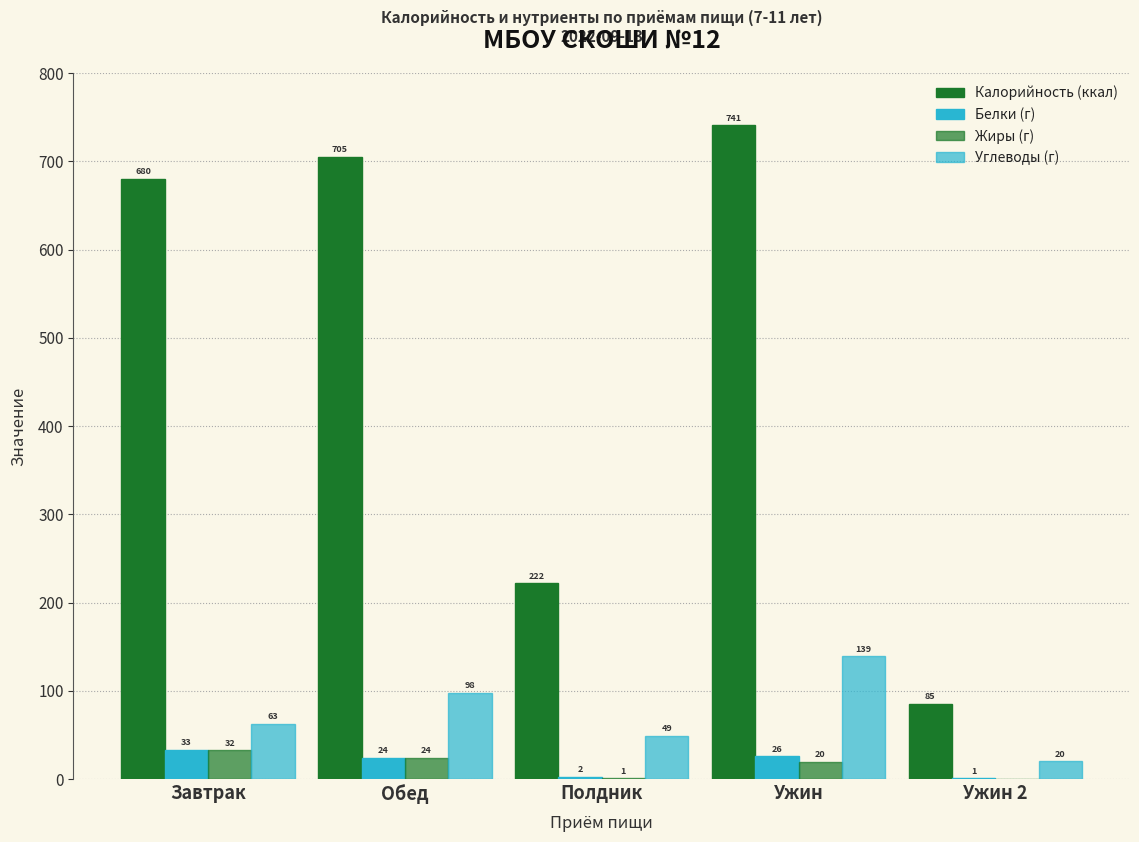

Count the number of categories in the chart.

5